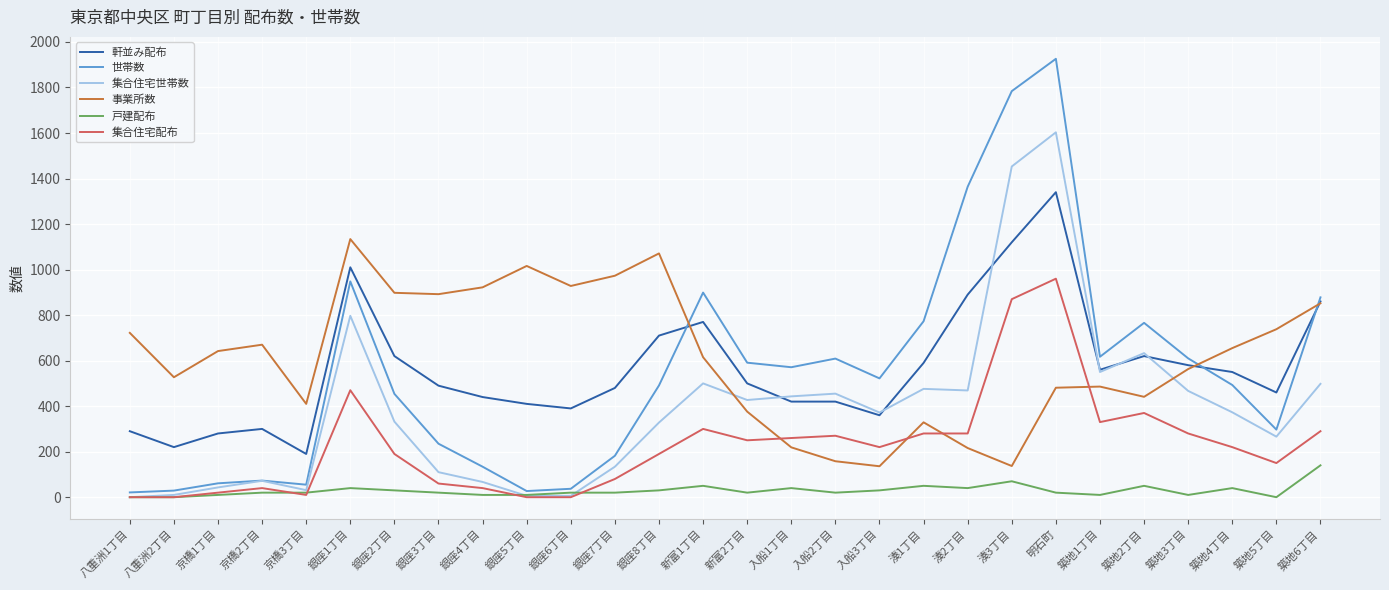

The 軒並み配布 series shows 113 at 入船1丁目. True or false?

False